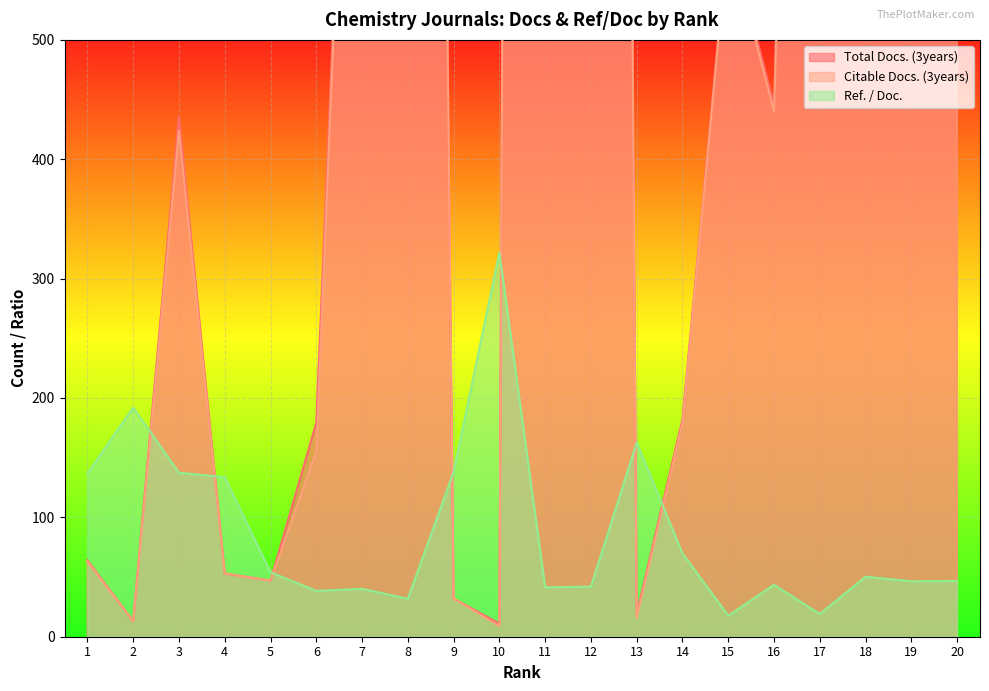

What is the sum of the Total Docs. (3years) values at 16 and 11?

8150.0